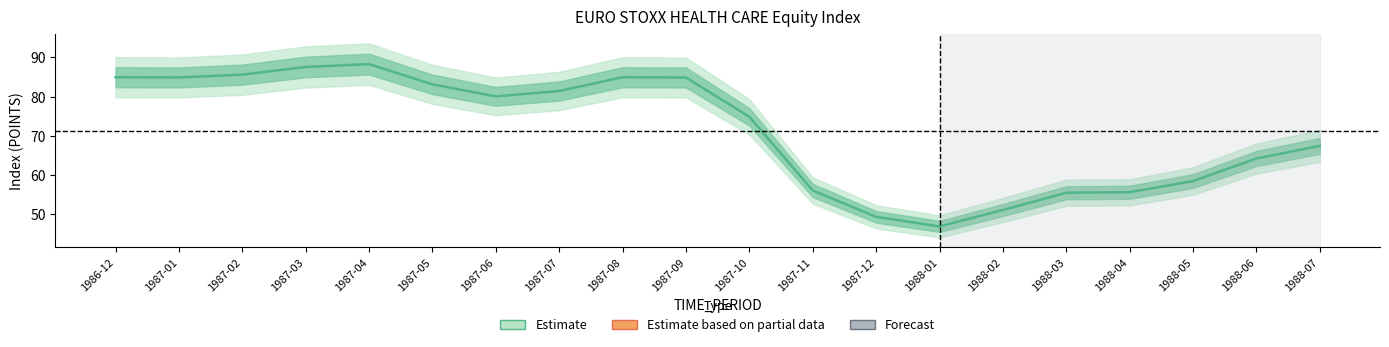

Which has a higher value, 1988-01 or 1987-01?

1987-01